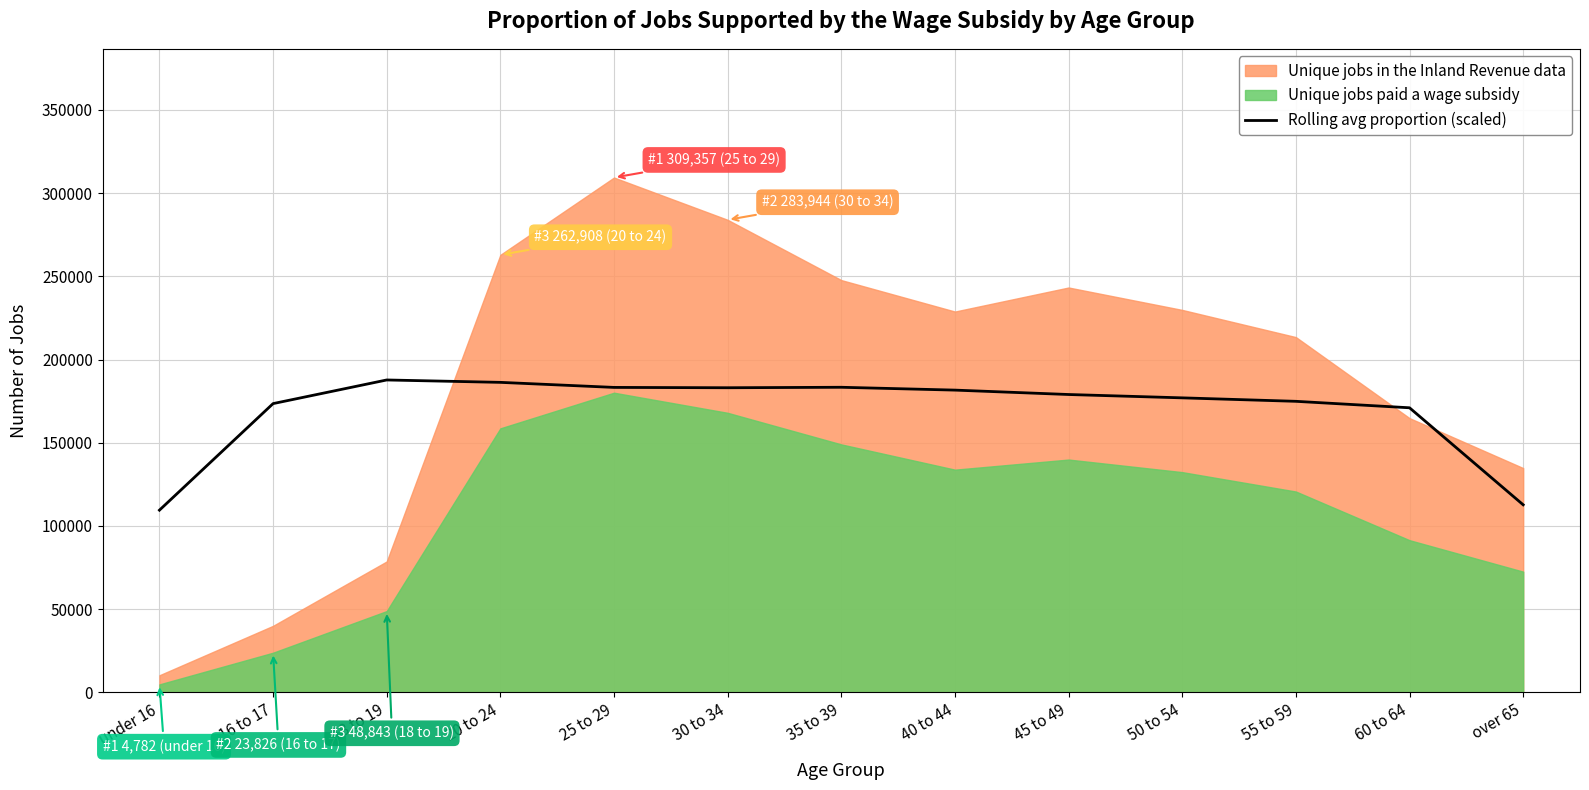

True or false: the data has more than 0 interior local peaks.

True